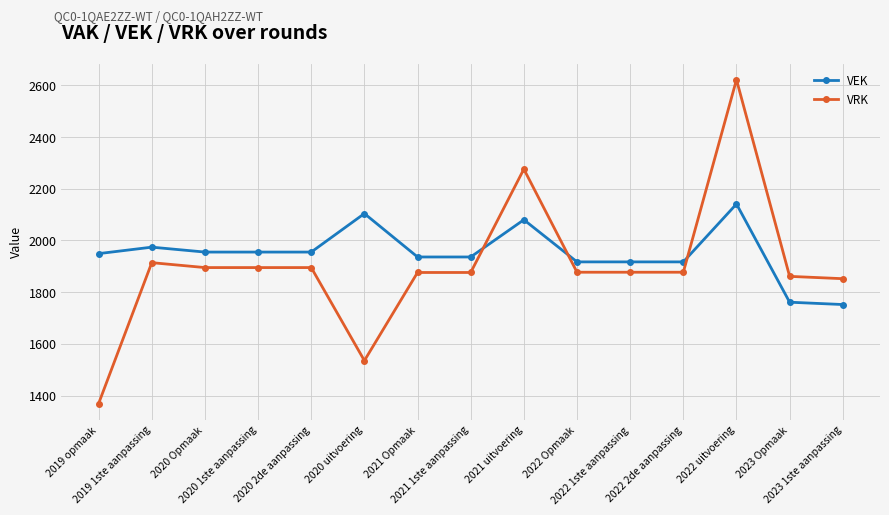

List the series in order of their overall mean, highest first.

VEK, VRK